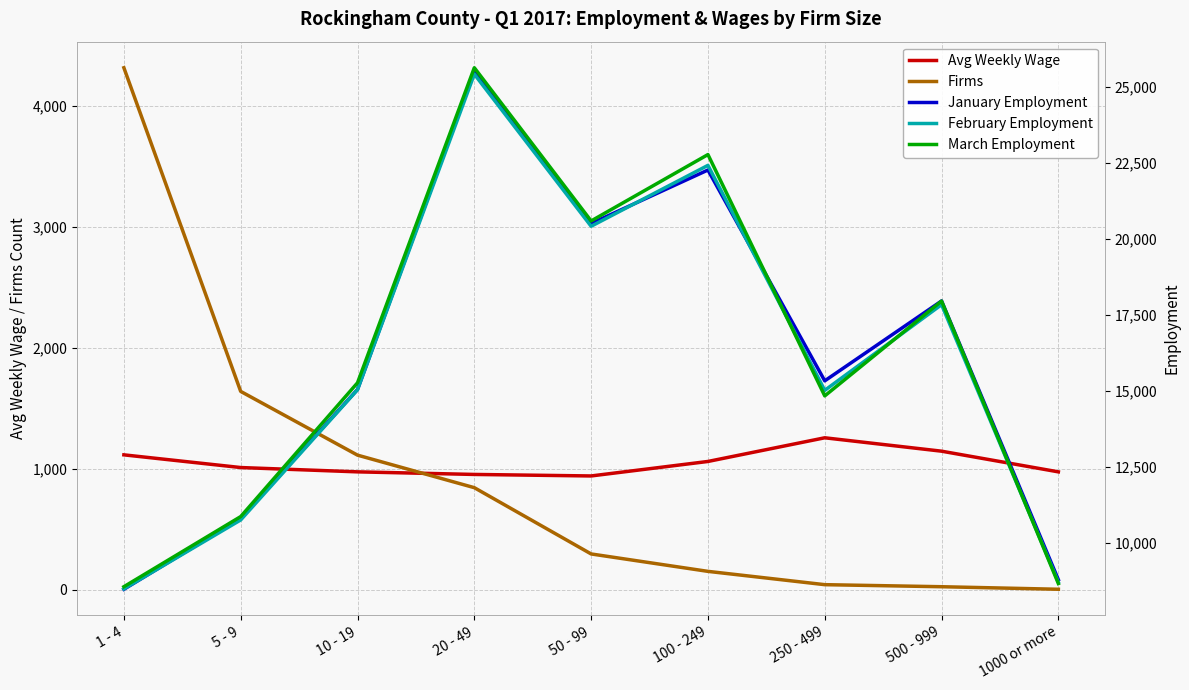

What are all the series names shown in the legend?

Avg Weekly Wage, Firms, January Employment, February Employment, March Employment